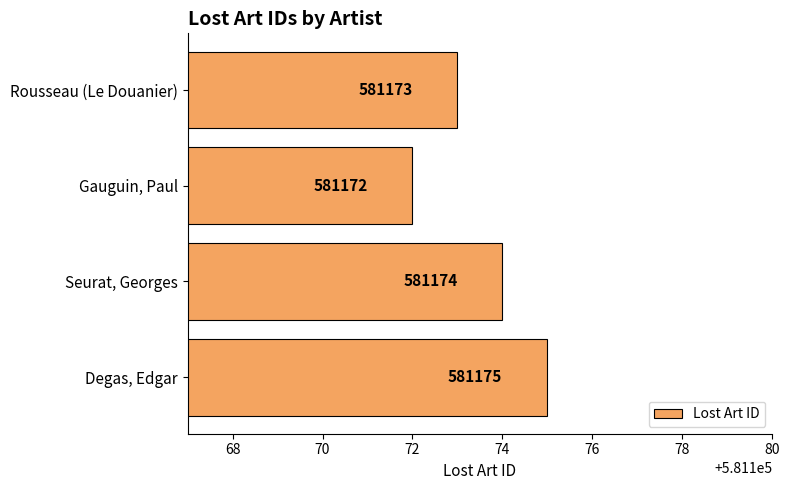

What is the approximate value at Seurat, Georges?

581174